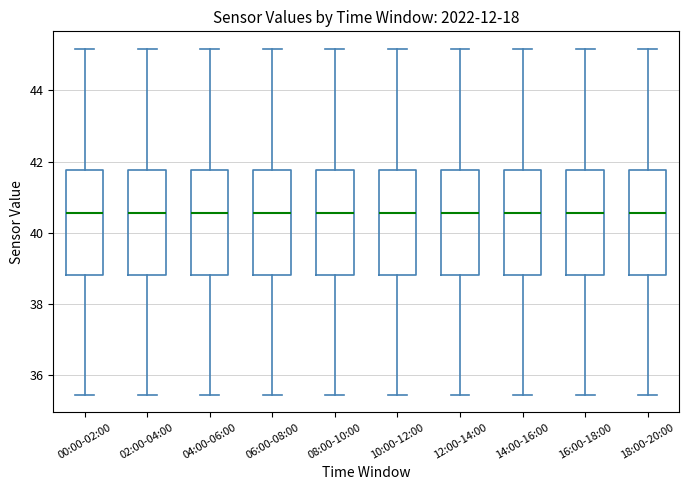

Reading left to right, read every box against the y-axis: the position of its median line, the range the box covers, and the ends of its whiskers. The values are not printed on the chart, so give them approximately, as read against the axis.

00:00-02:00: median 40.6, box 38.8 to 41.8, whiskers 35.4 to 45.2
02:00-04:00: median 40.6, box 38.8 to 41.8, whiskers 35.4 to 45.2
04:00-06:00: median 40.6, box 38.8 to 41.8, whiskers 35.4 to 45.2
06:00-08:00: median 40.6, box 38.8 to 41.8, whiskers 35.4 to 45.2
08:00-10:00: median 40.6, box 38.8 to 41.8, whiskers 35.4 to 45.2
10:00-12:00: median 40.6, box 38.8 to 41.8, whiskers 35.4 to 45.2
12:00-14:00: median 40.6, box 38.8 to 41.8, whiskers 35.4 to 45.2
14:00-16:00: median 40.6, box 38.8 to 41.8, whiskers 35.4 to 45.2
16:00-18:00: median 40.6, box 38.8 to 41.8, whiskers 35.4 to 45.2
18:00-20:00: median 40.6, box 38.8 to 41.8, whiskers 35.4 to 45.2